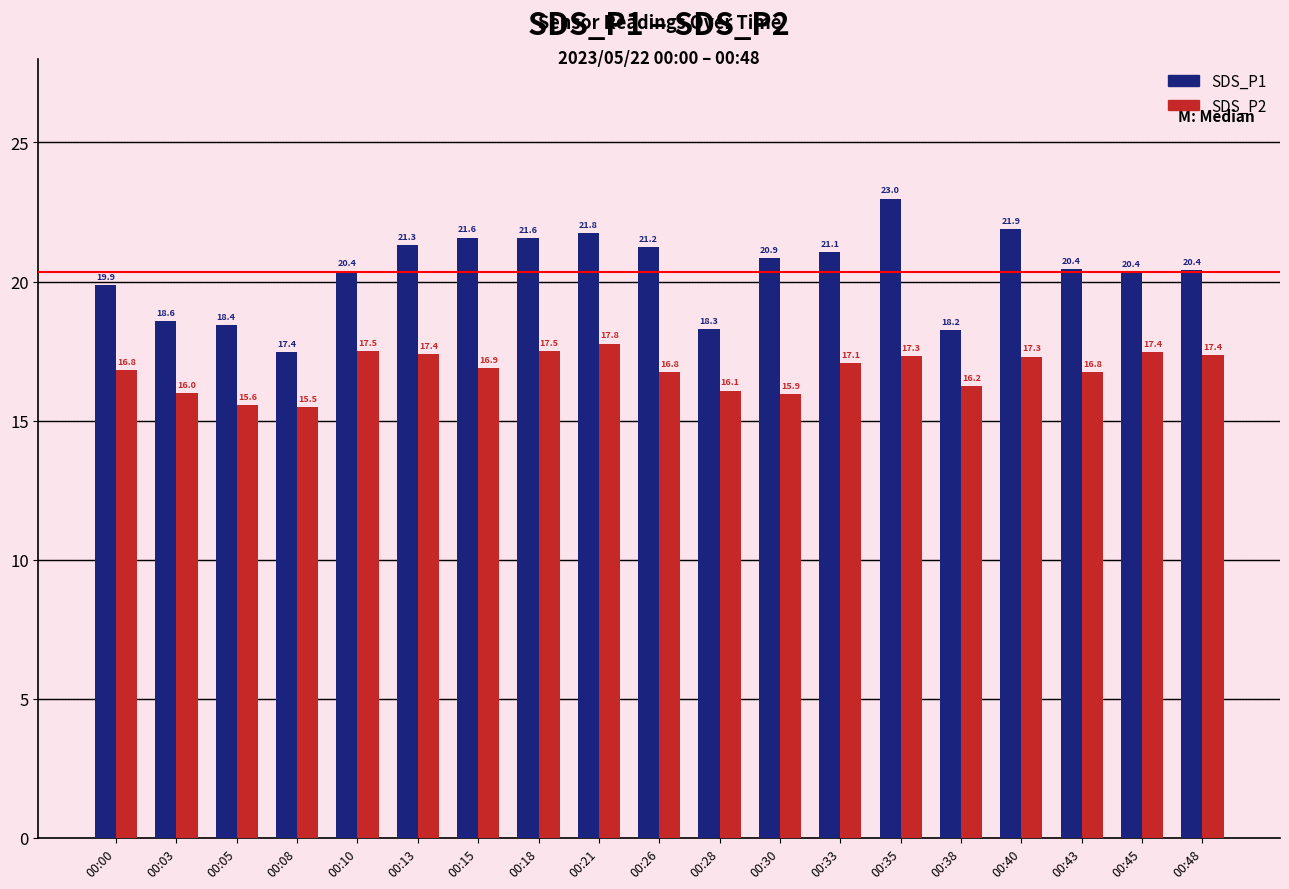

Count the number of categories in the chart.

19